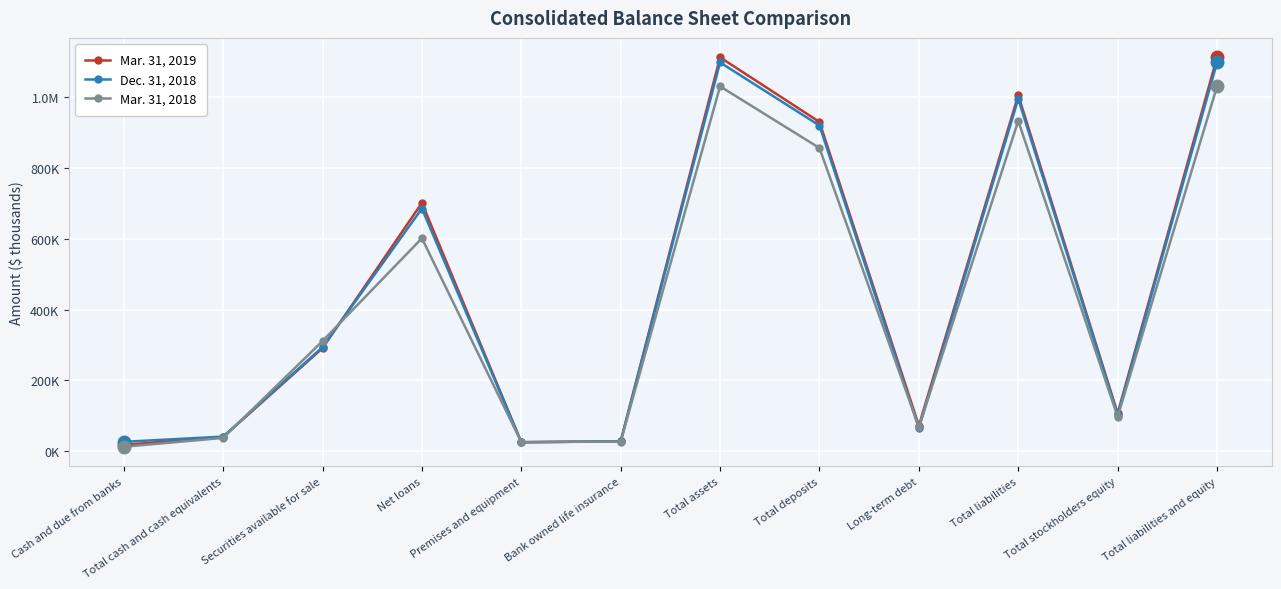

At how many categories does at least one series exceed 207885?

6